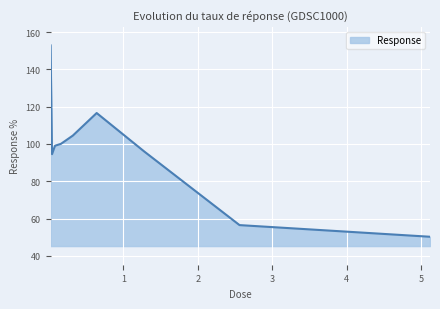

What is the smallest value displayed?

50.3